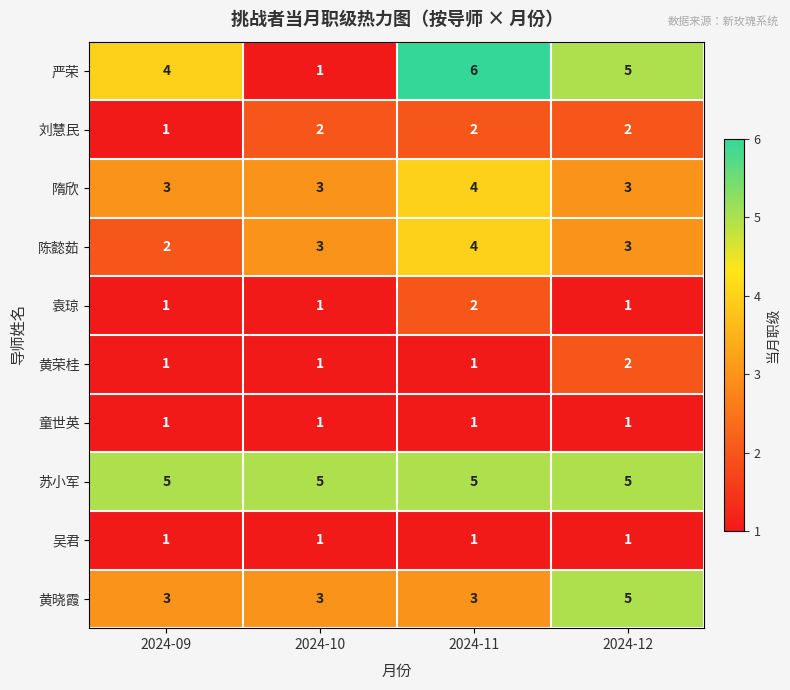

What is the sum of all 苏小军 values?

20